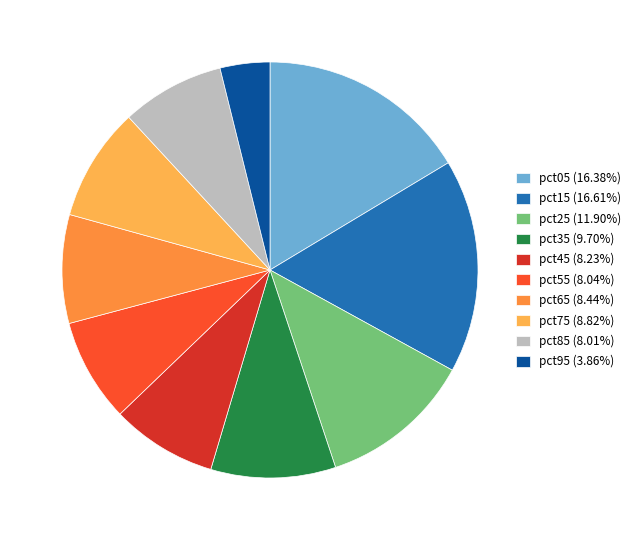

Count the number of slices in the pie.

10